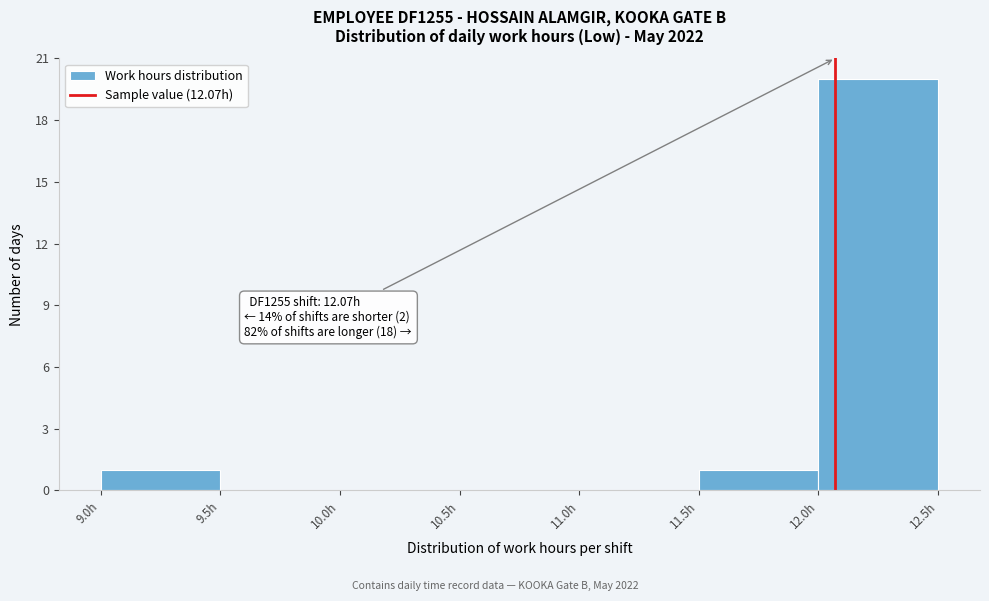

Over which range of the x-axis is the bar tallest?

12.0 to 12.5